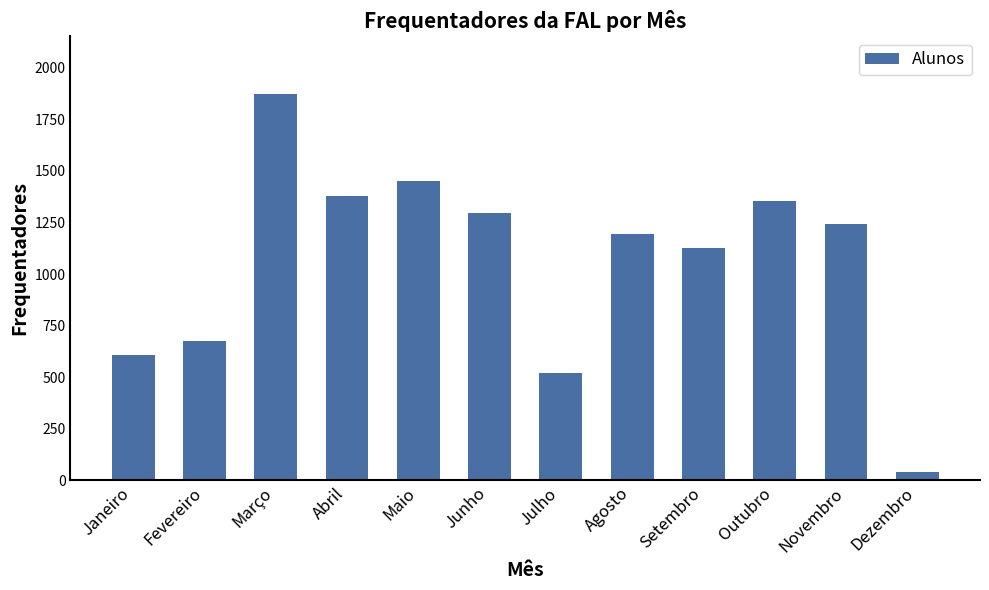

What is the sum of all values?

12759